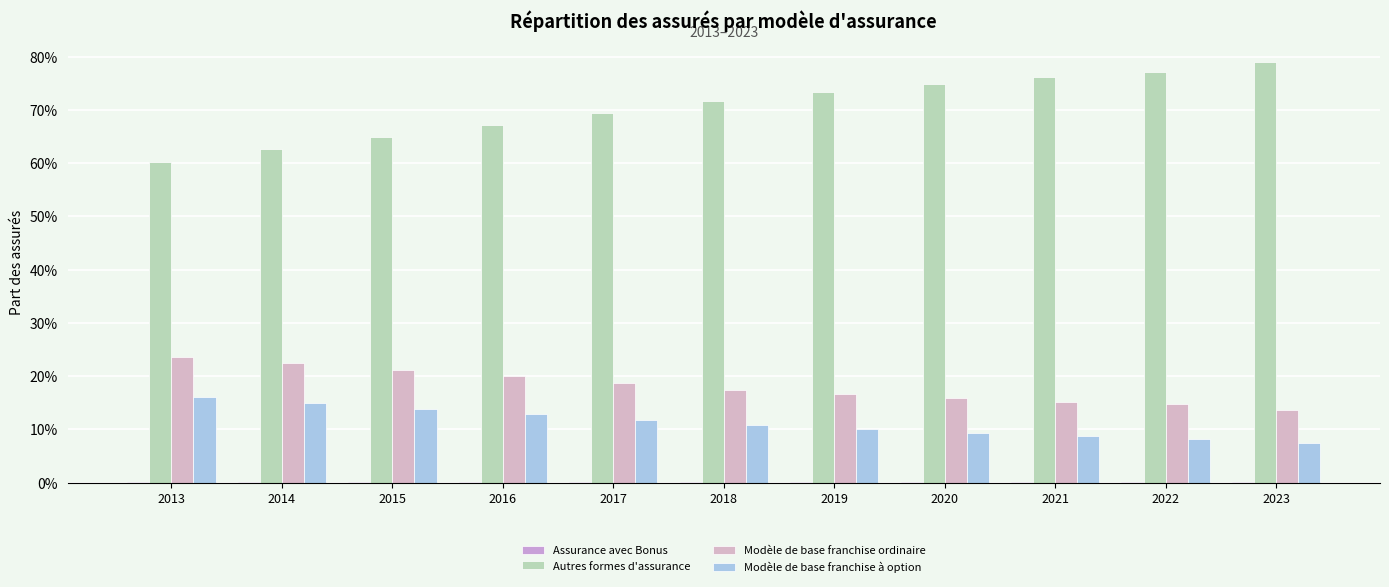

What is the highest value of the Modèle de base franchise à option series?

0.2